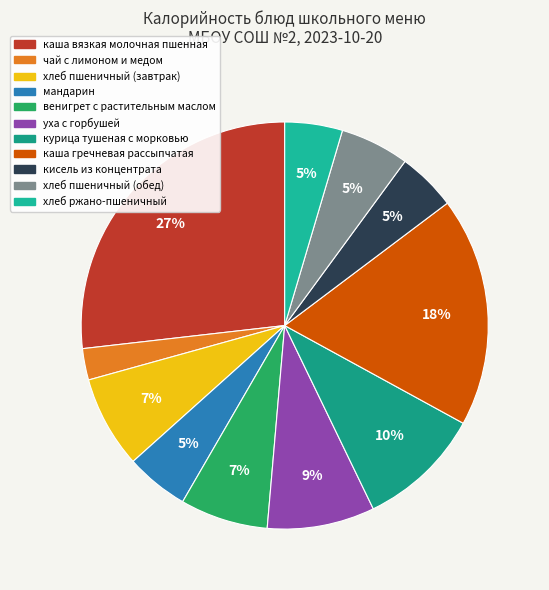

Does курица тушеная с морковью represent more than half of the total?

No